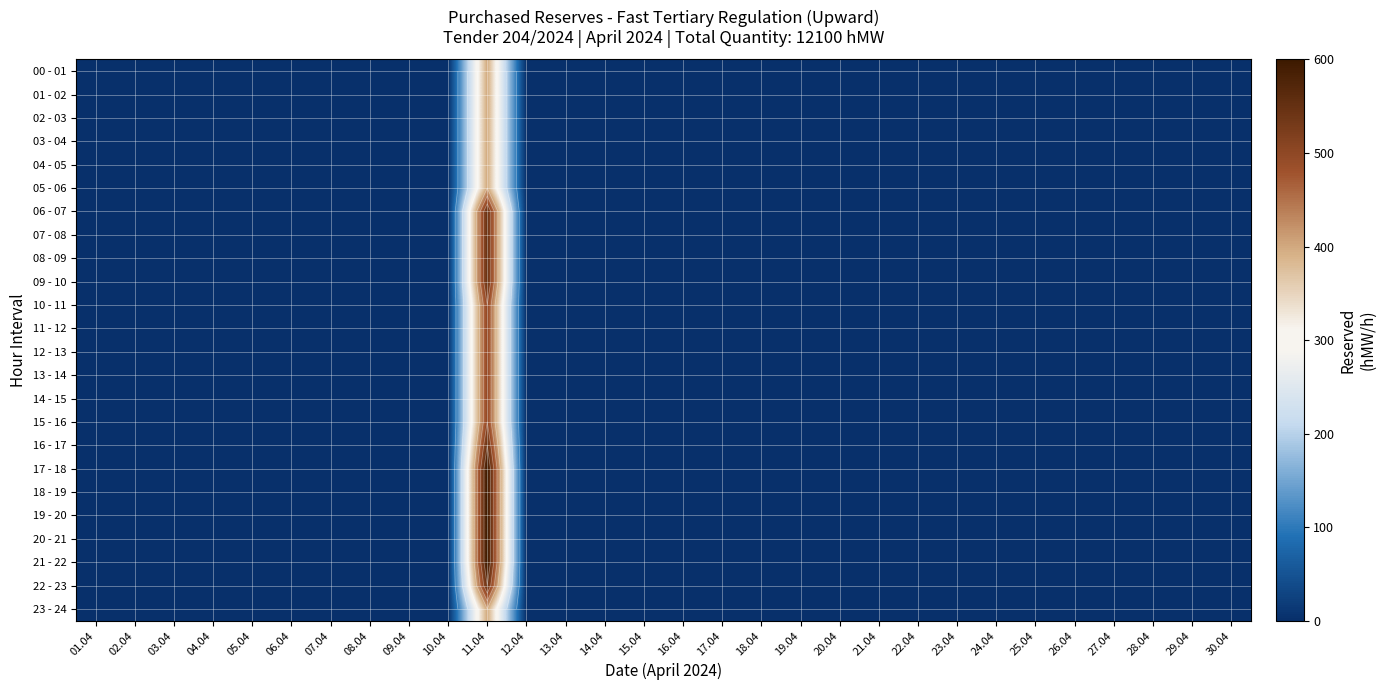

At 15.04, list the series in order from largest to smallest.

00 - 01, 01 - 02, 02 - 03, 03 - 04, 04 - 05, 05 - 06, 06 - 07, 07 - 08, 08 - 09, 09 - 10, 10 - 11, 11 - 12, 12 - 13, 13 - 14, 14 - 15, 15 - 16, 16 - 17, 17 - 18, 18 - 19, 19 - 20, 20 - 21, 21 - 22, 22 - 23, 23 - 24